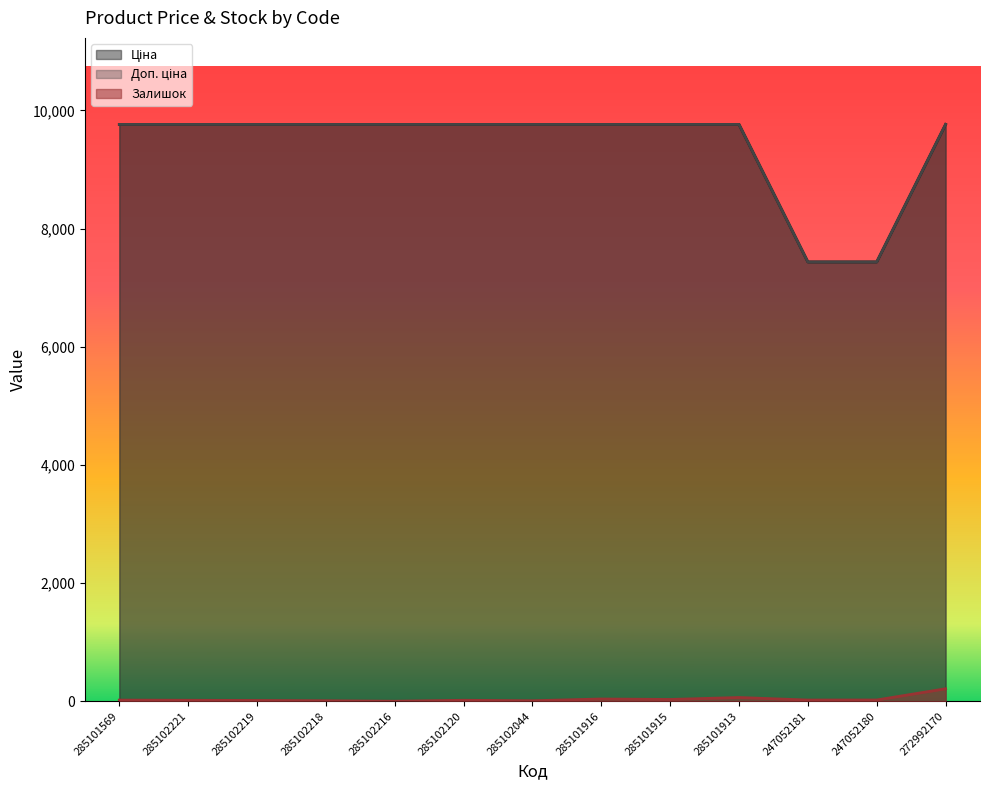

True or false: Доп. ціна has a value of 3175.3 at 272992170.

False